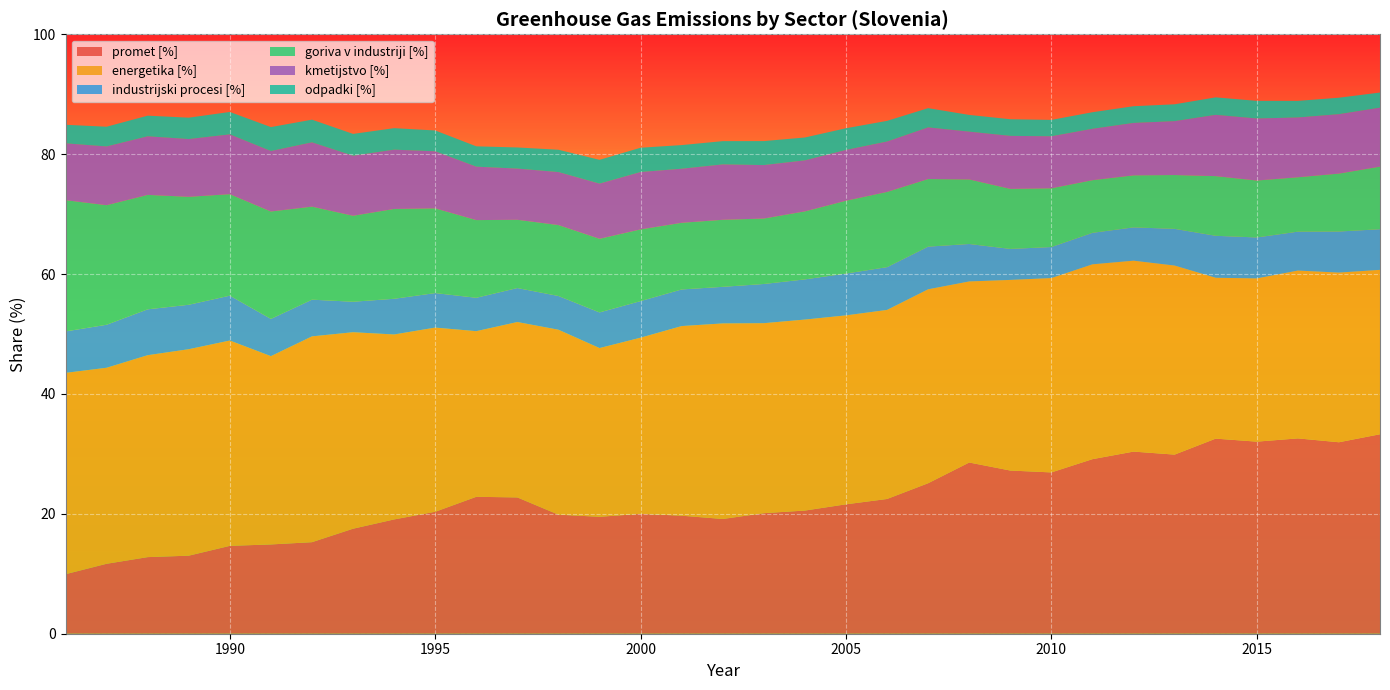

Reading left to right, what are all the values shown in this chart?

promet [%]: 9.9	11.7	12.8	13.0	14.7	14.9	15.3	17.5	19.1	20.3	22.8	22.7	19.9	19.5	20.0	19.7	19.1	20.1	20.5	21.6	22.5	25.1	28.6	27.2	26.9	29.1	30.4	29.9	32.5	32.0	32.6	31.9	33.3
energetika [%]: 33.6	32.7	33.7	34.4	34.3	31.4	34.3	32.8	30.9	30.7	27.6	29.3	30.9	28.2	29.4	31.6	32.6	31.7	31.9	31.5	31.5	32.4	30.2	31.8	32.4	32.5	31.8	31.5	26.8	27.2	28.0	28.3	27.4
industrijski procesi [%]: 6.9	7.2	7.7	7.4	7.5	6.2	6.1	5.1	6.0	5.8	5.6	5.7	5.6	5.9	6.1	6.1	6.1	6.5	6.7	7.0	7.1	7.1	6.2	5.2	5.2	5.3	5.6	6.1	7.0	6.8	6.5	6.9	6.8
goriva v industriji [%]: 21.9	19.9	19.1	18.0	16.9	17.9	15.5	14.3	15.0	14.1	13.0	11.4	11.8	12.3	12.0	11.1	11.2	10.9	11.3	12.1	12.5	11.3	10.8	10.0	9.8	8.8	8.7	9.0	10.0	9.5	9.1	9.7	10.4
kmetijstvo [%]: 9.5	9.8	9.8	9.6	10.0	10.1	10.7	10.0	9.9	9.5	8.9	8.5	8.8	9.2	9.6	9.0	9.2	8.9	8.5	8.5	8.4	8.6	8.0	8.8	8.7	8.6	8.7	9.0	10.2	10.3	10.0	9.9	9.8
odpadki [%]: 3.1	3.3	3.4	3.6	3.7	4.0	3.8	3.6	3.6	3.5	3.4	3.5	3.7	4.0	4.1	3.9	3.9	4.0	3.8	3.6	3.4	3.2	2.8	2.8	2.7	2.8	2.8	2.8	2.9	2.9	2.8	2.7	2.5